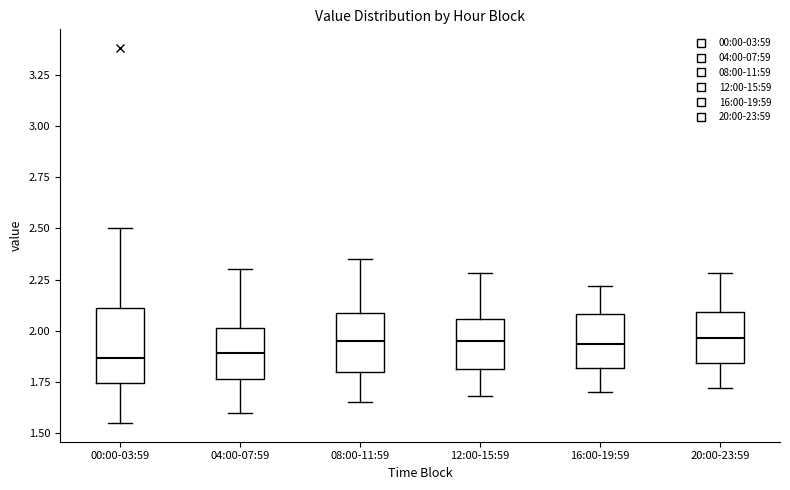

Reading left to right, read every box against the y-axis: the position of its median line, the range the box covers, and the ends of its whiskers. The values are not printed on the chart, so give them approximately, as read against the axis.

00:00-03:59: median 1.85, box 1.75 to 2.10, whiskers 1.55 to 2.50
04:00-07:59: median 1.90, box 1.75 to 2.00, whiskers 1.60 to 2.30
08:00-11:59: median 1.95, box 1.80 to 2.10, whiskers 1.65 to 2.35
12:00-15:59: median 1.95, box 1.80 to 2.05, whiskers 1.70 to 2.30
16:00-19:59: median 1.95, box 1.80 to 2.10, whiskers 1.70 to 2.20
20:00-23:59: median 1.95, box 1.85 to 2.10, whiskers 1.70 to 2.30